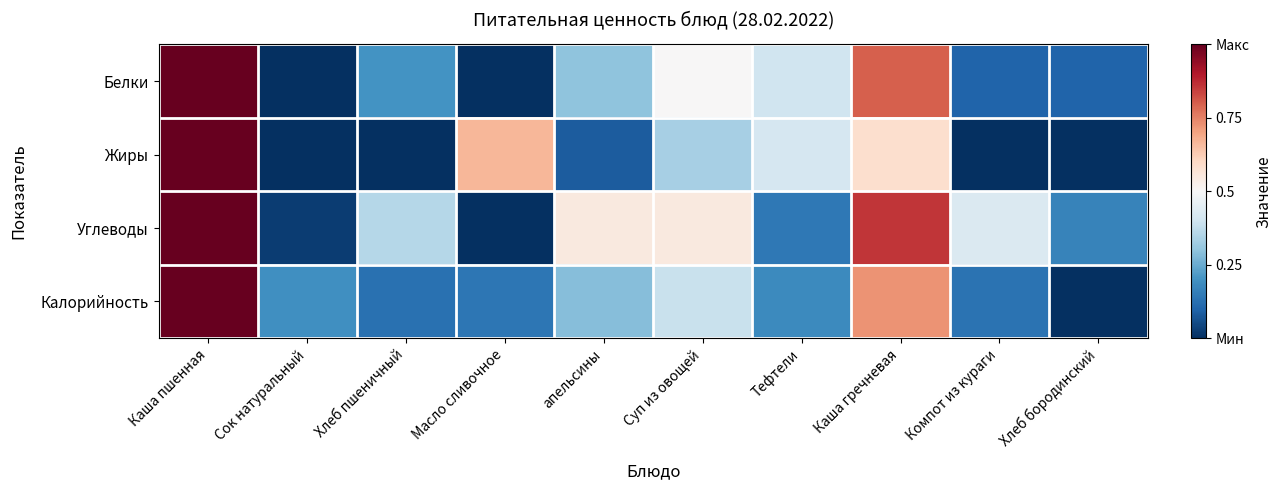

How many data points does each series have?

10